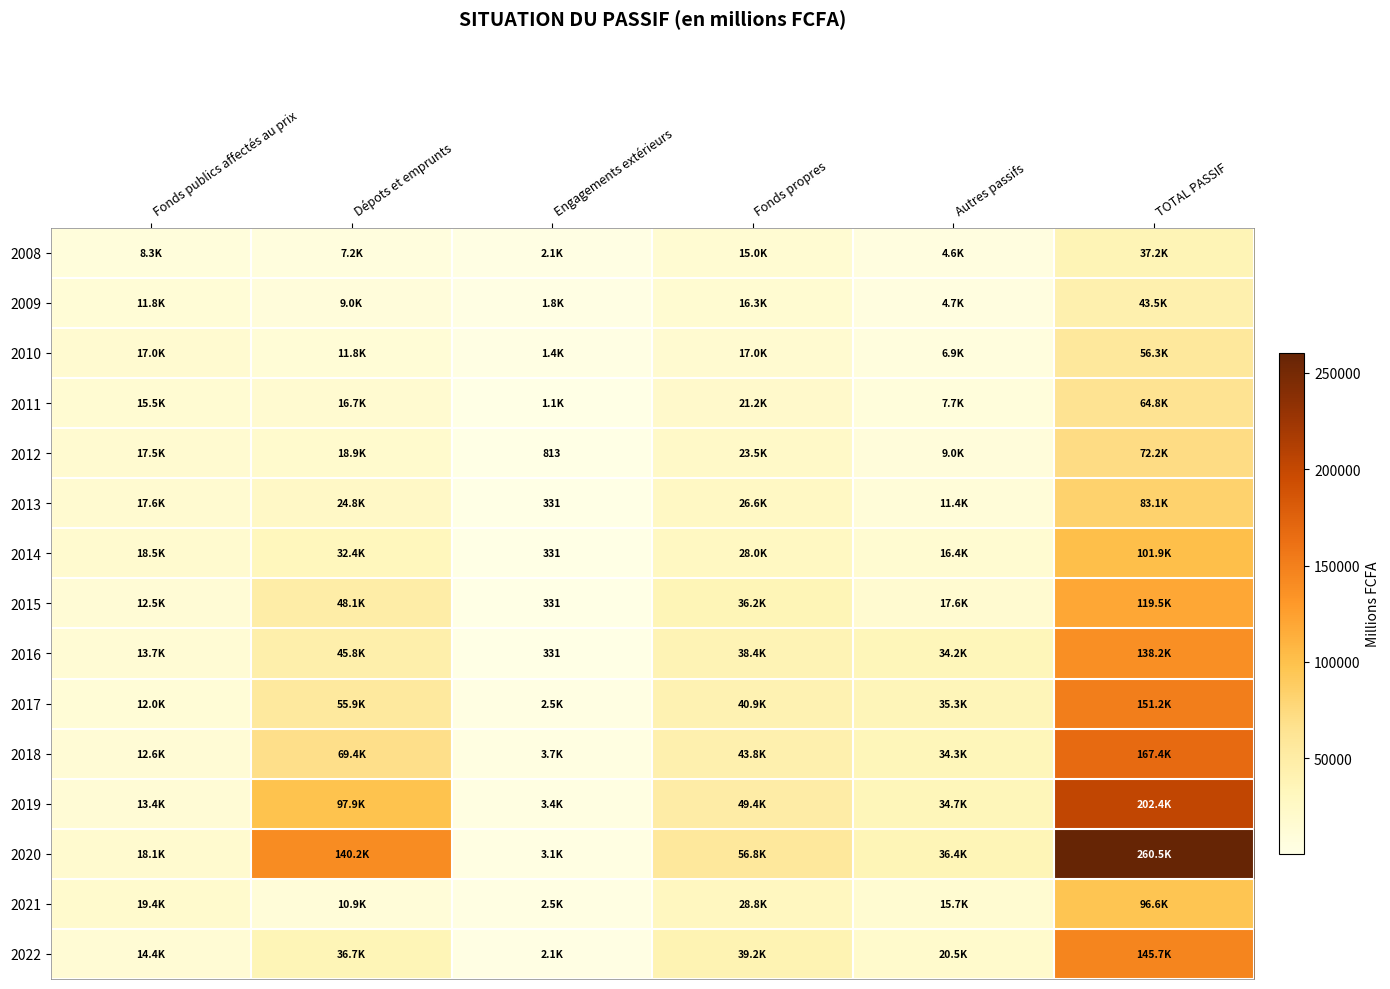

Is it true that 2013 equals 473.3 at Engagements extérieurs?

False